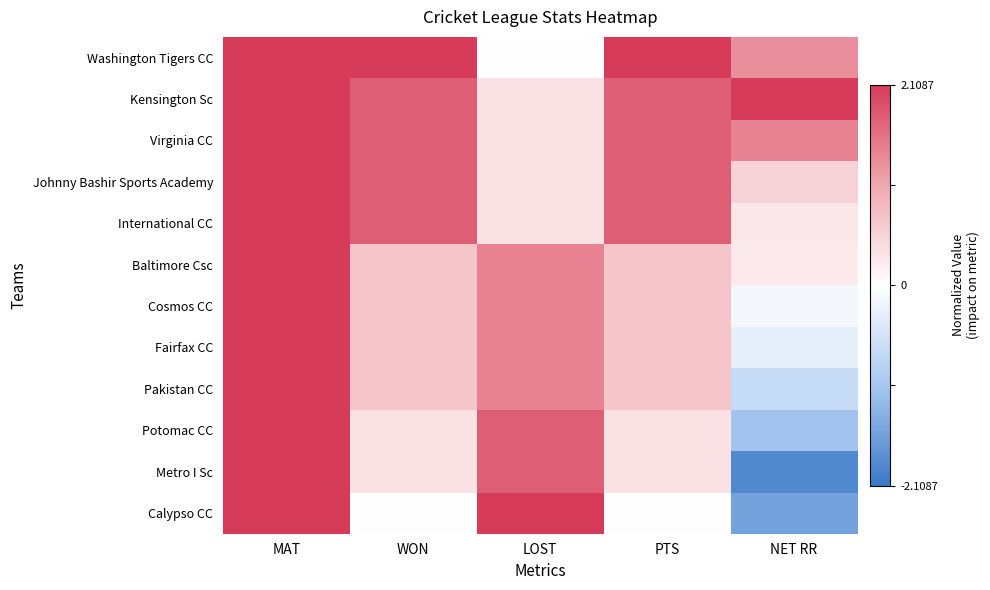

How many distinct data groups are displayed?

12